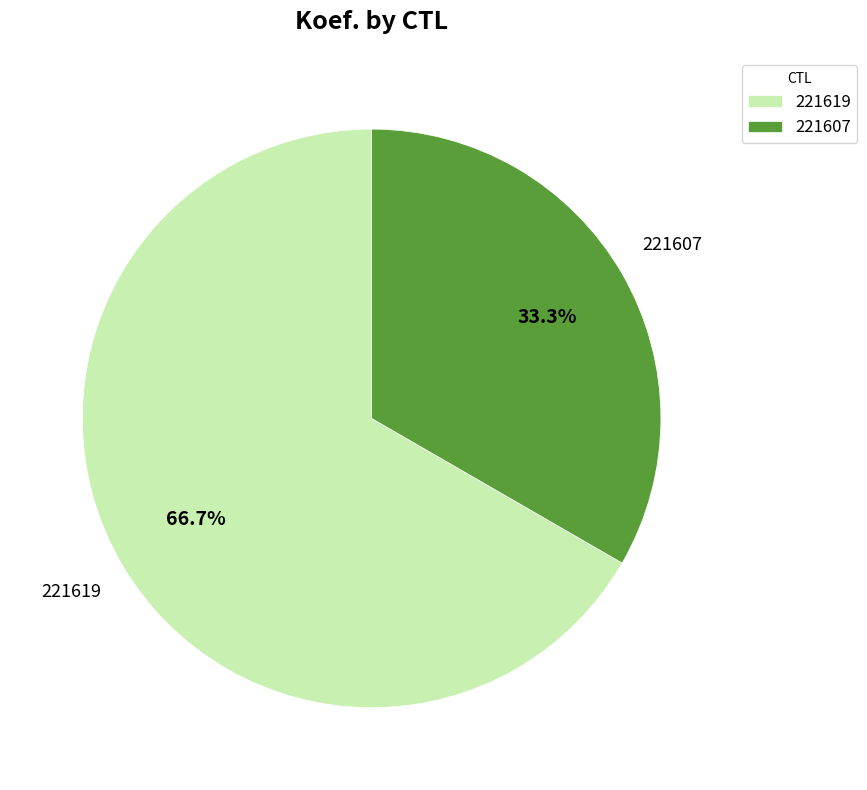

Which slice is the largest?

221619